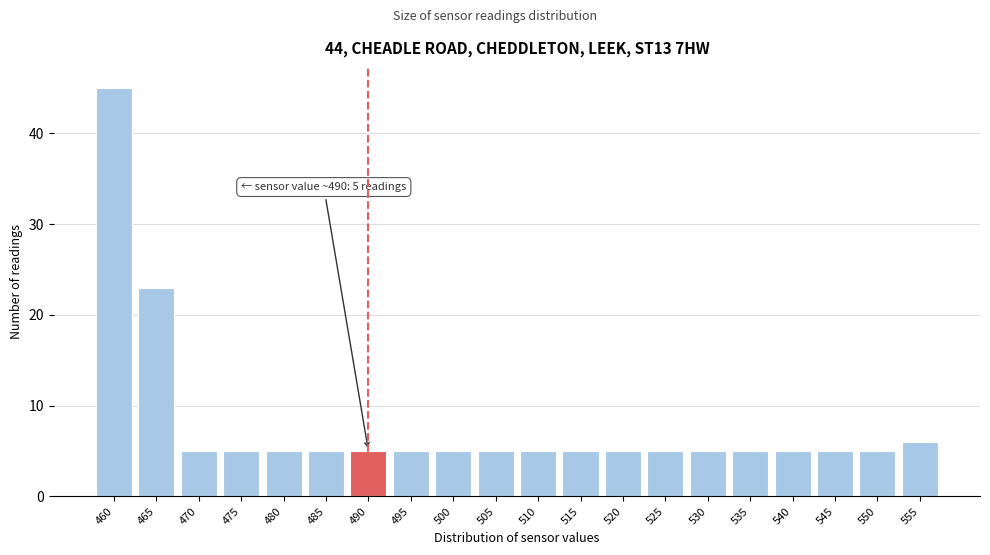

Reading left to right, extract all data points from this chart.

45	23	5	5	5	5	5	5	5	5	5	5	5	5	5	5	5	5	5	6